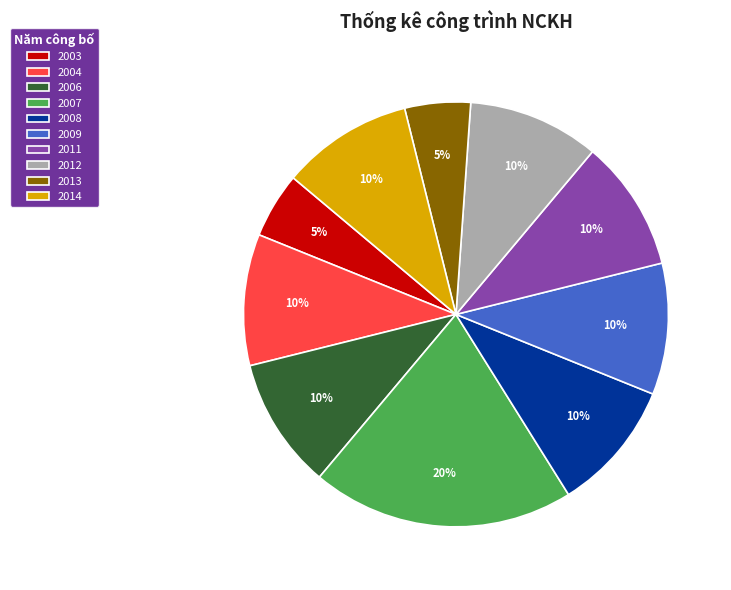

How many segments does this pie chart have?

10